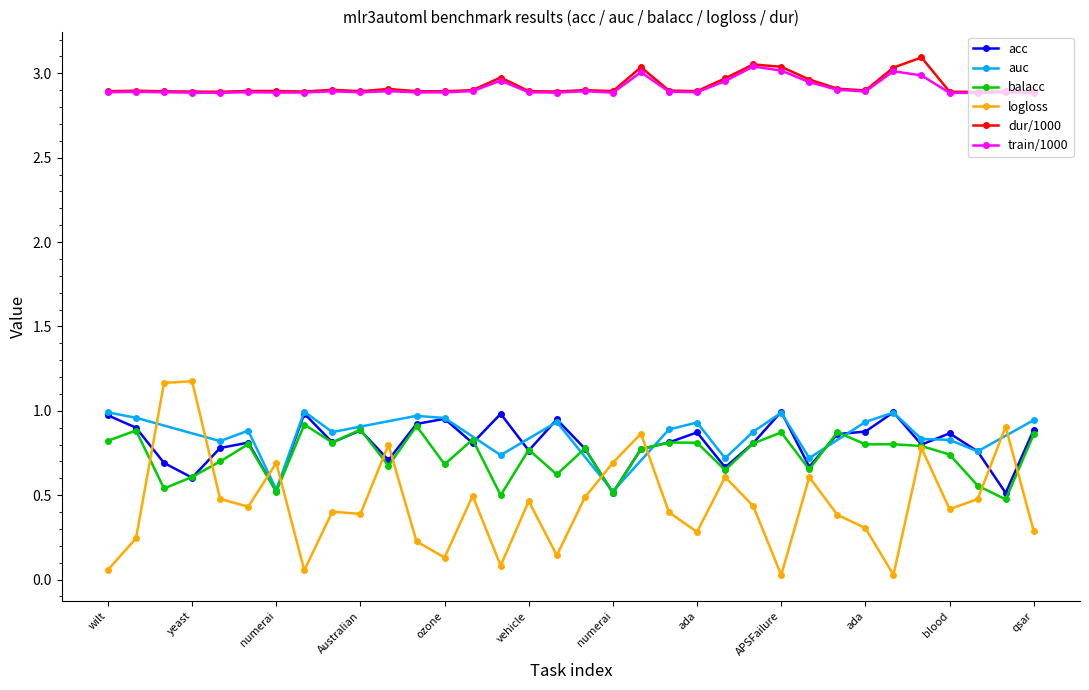

Which series has the largest total across all categories?

duration